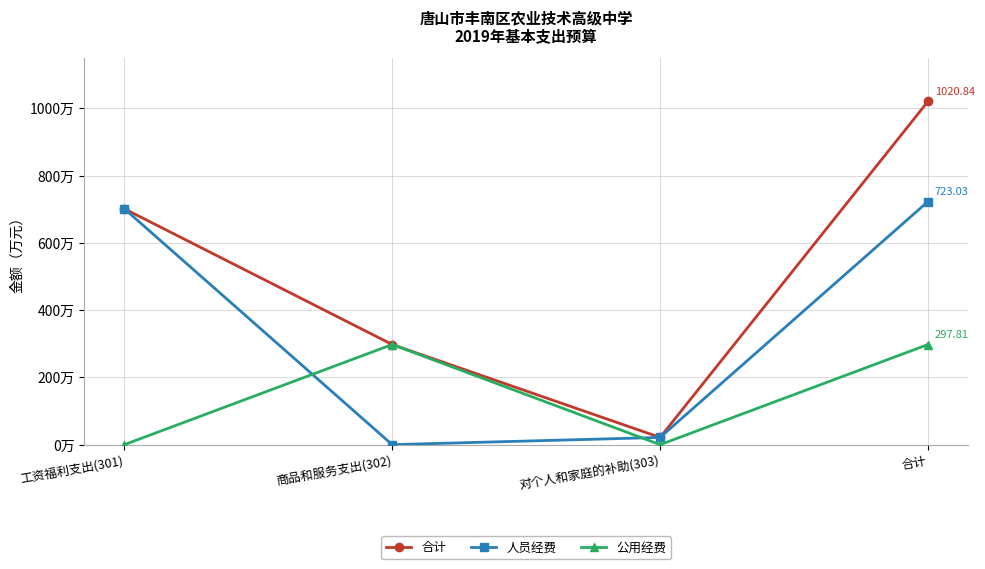

At which category does 人员经费 reach its first local valley?

商品和服务支出(302)